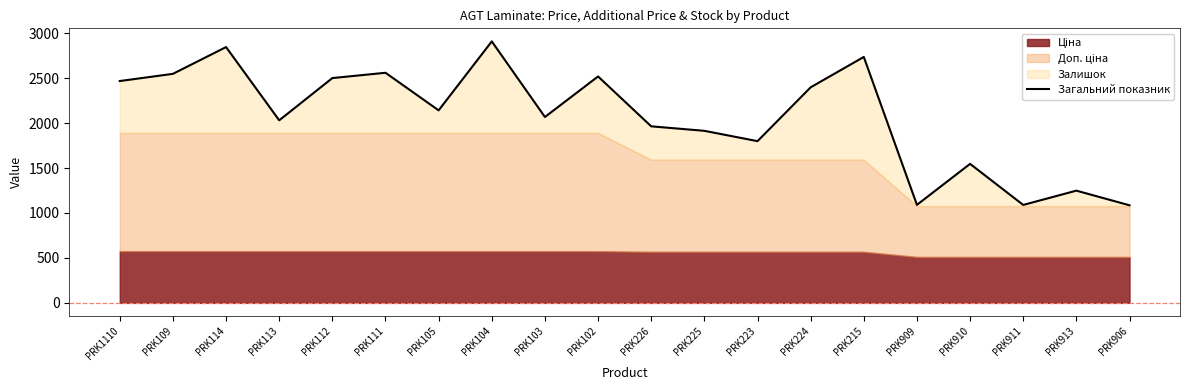

List the labels in order of value, smallest first.

PRK906, PRK911, PRK909, PRK913, PRK910, PRK223, PRK225, PRK226, PRK113, PRK103, PRK105, PRK224, PRK1110, PRK112, PRK102, PRK109, PRK111, PRK215, PRK114, PRK104